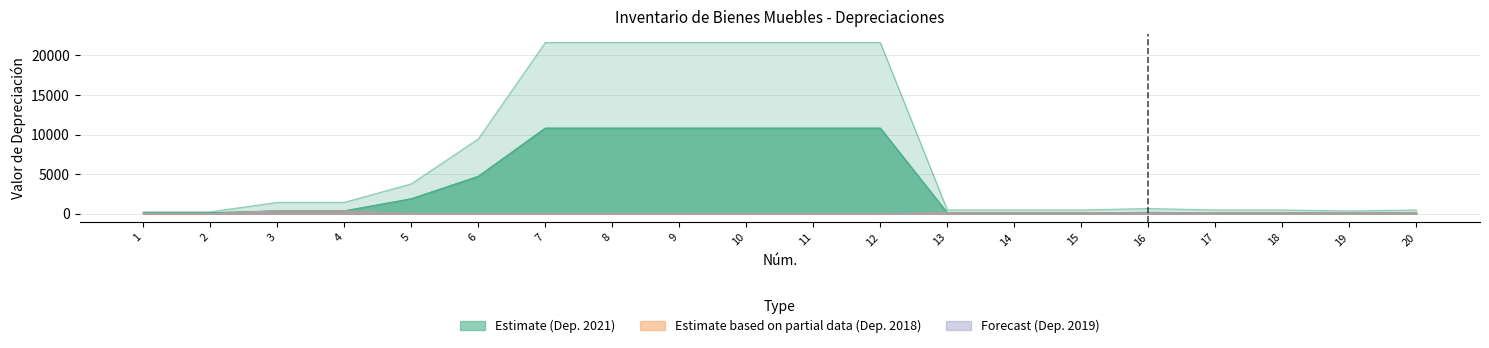

True or false: Depreciación 2018 and Depreciación Acumulada cross at least once.

False